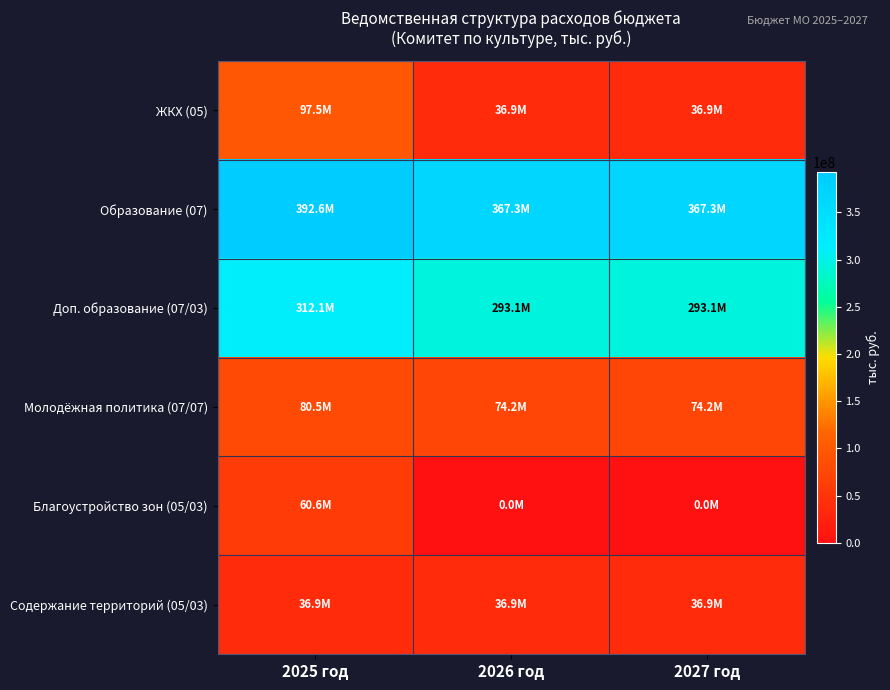

Which has a higher value, 2026 год or 2025 год?

2025 год